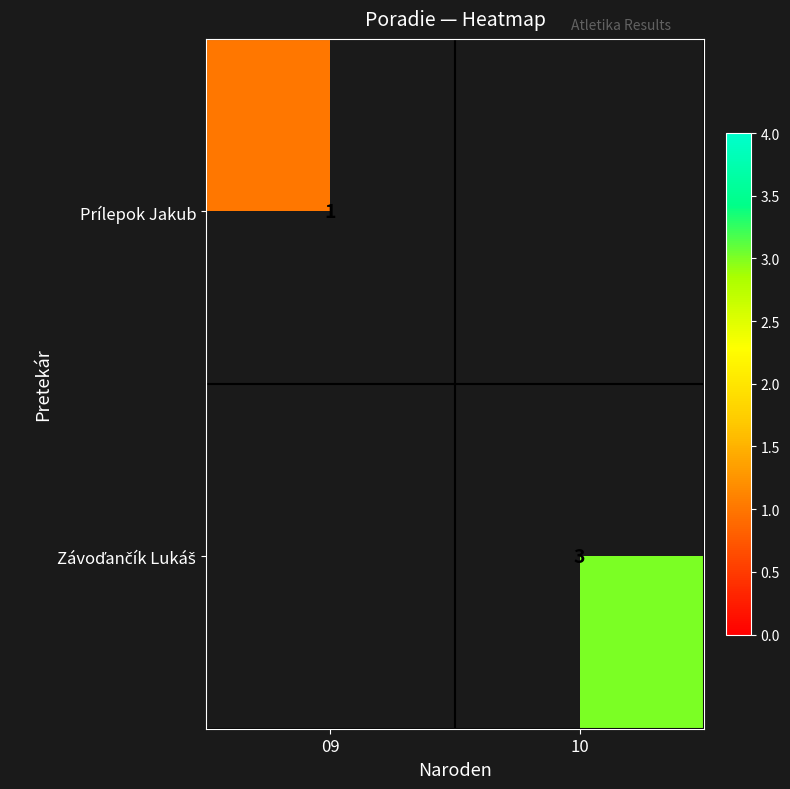

Count the number of categories in the chart.

2